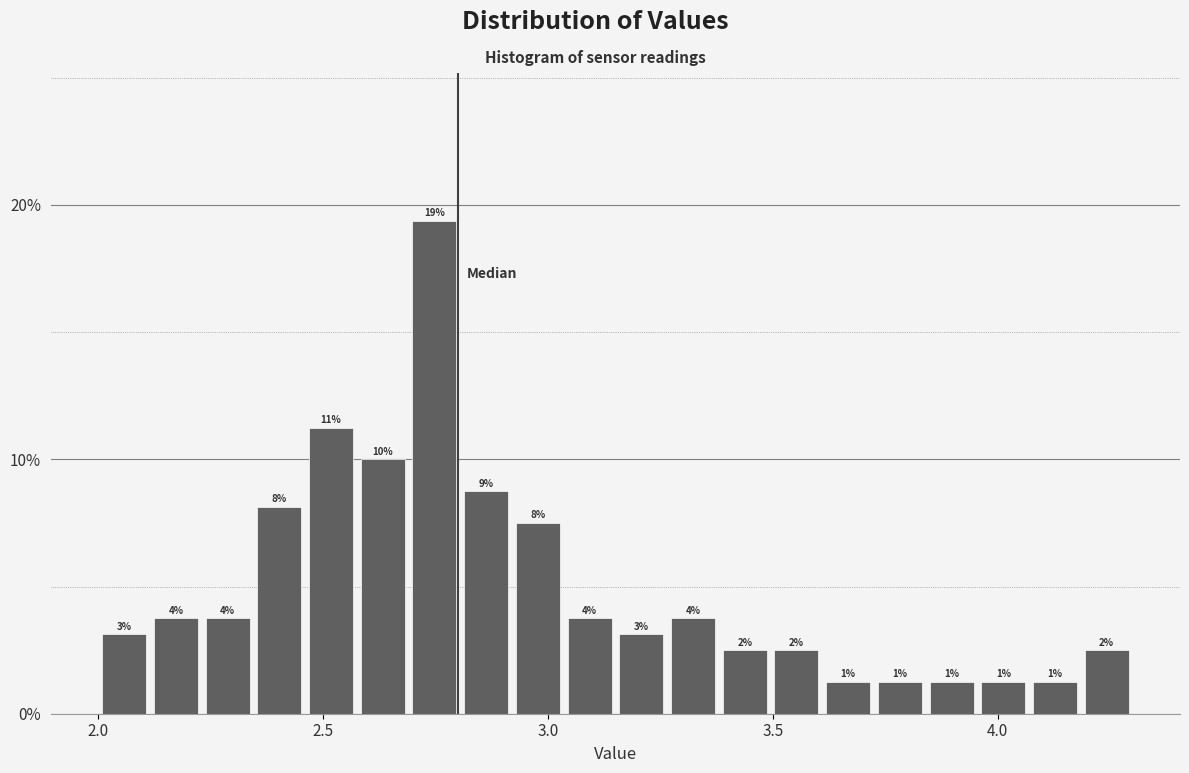

Read against the x-axis, roughly where is the centre of the tallest bar?

2.75